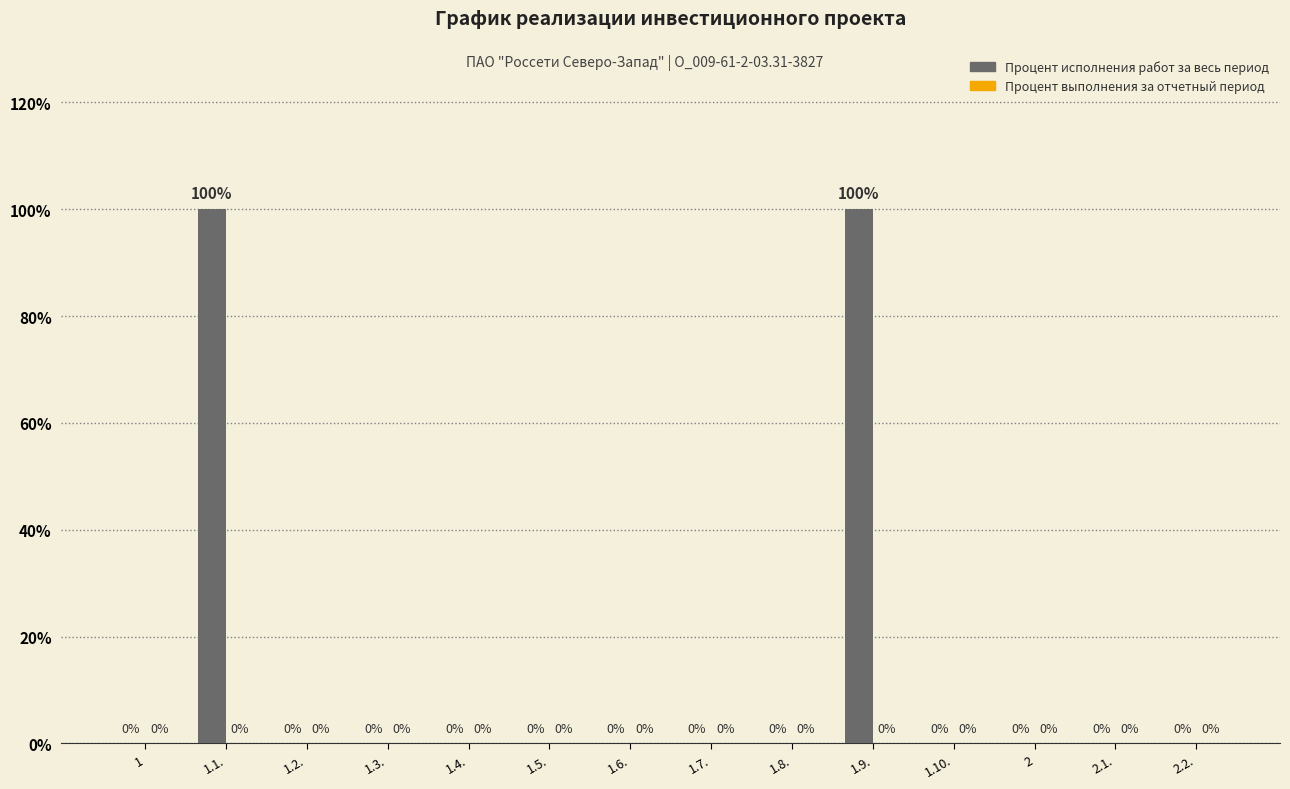

Count the number of categories in the chart.

14